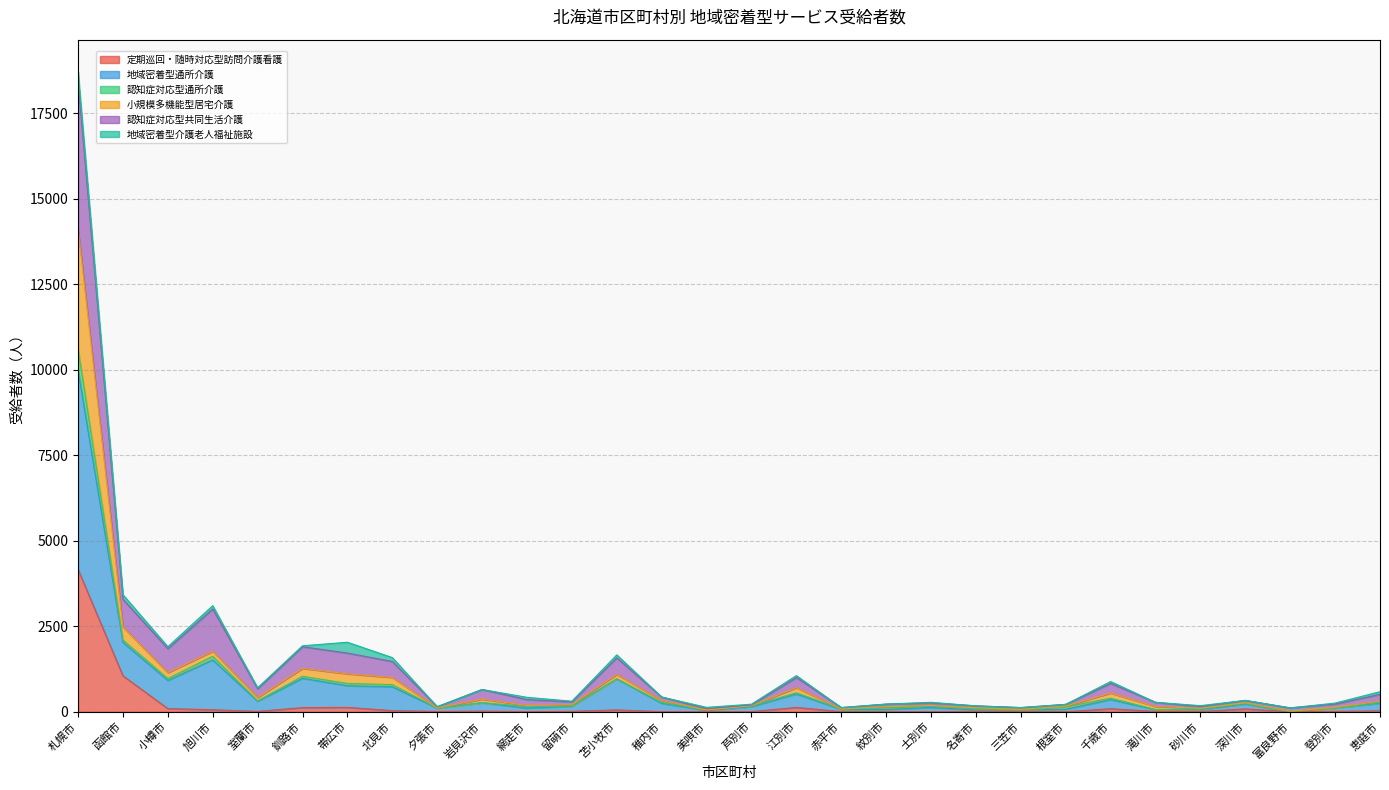

Which category has the highest value in the 地域密着型通所介護 series?

札幌市